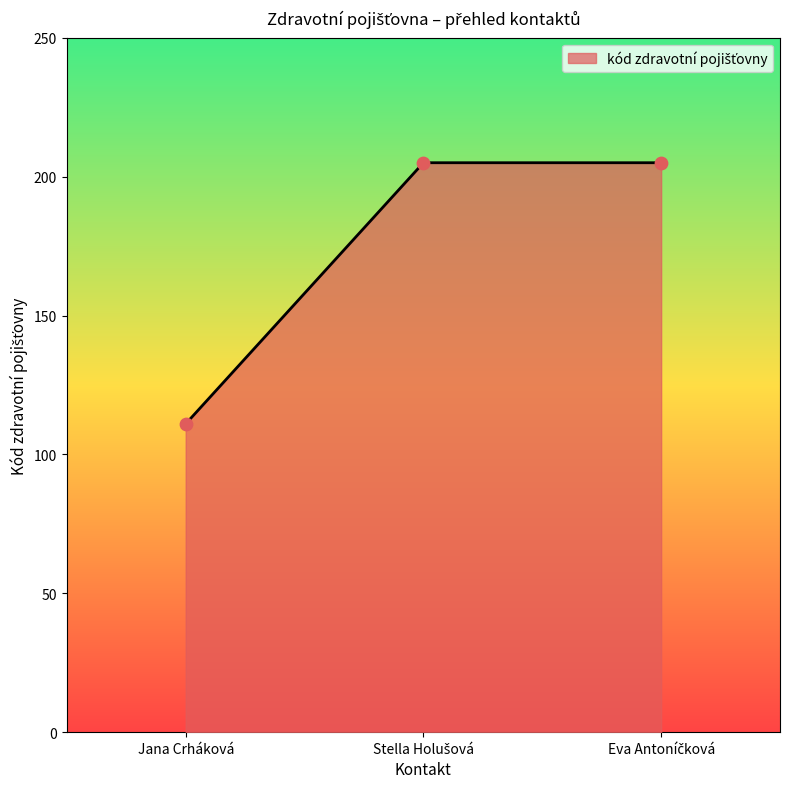

The chart shows a value of 111 at Jana Crháková. True or false?

True